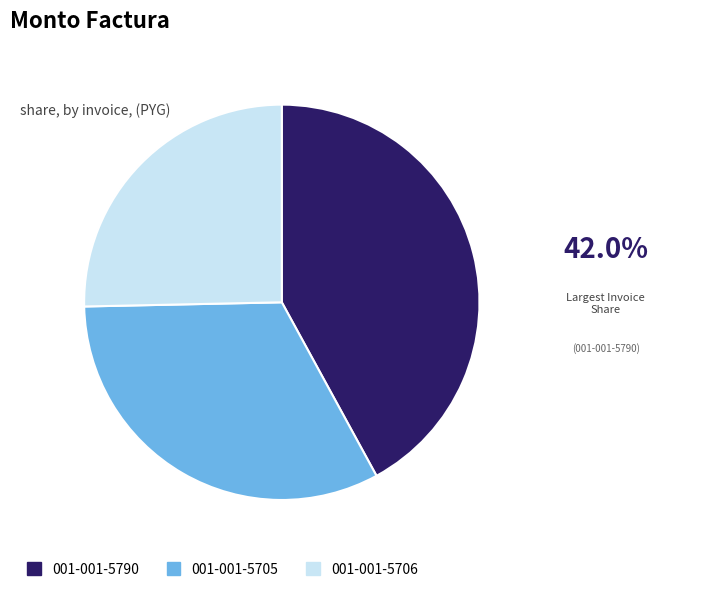

Is the sum of 001-001-5705 and 001-001-5790 greater than half?

Yes